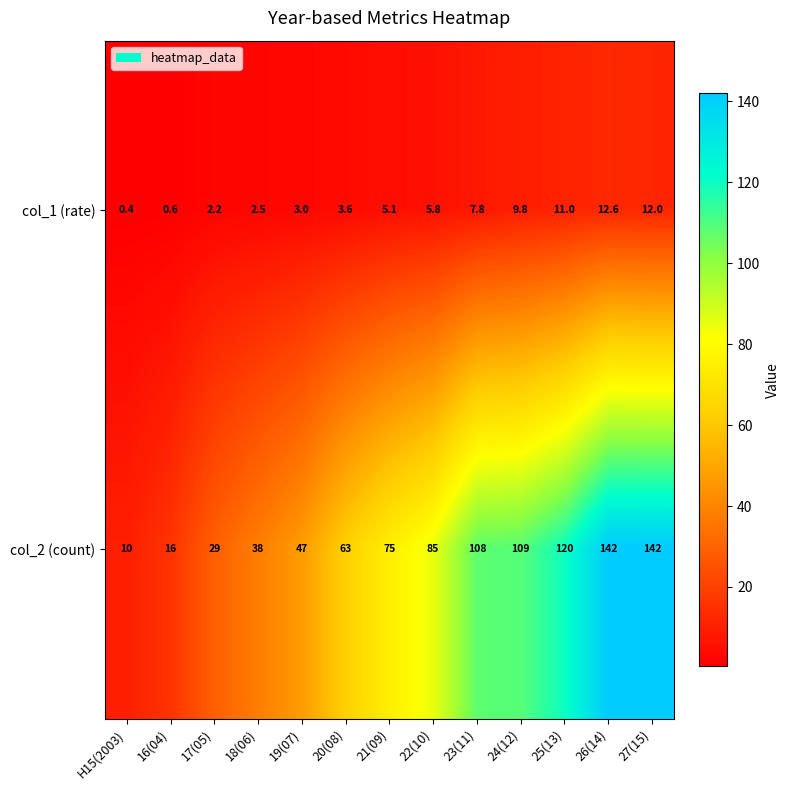

What is the average value of the col_1 (rate) series?

5.9